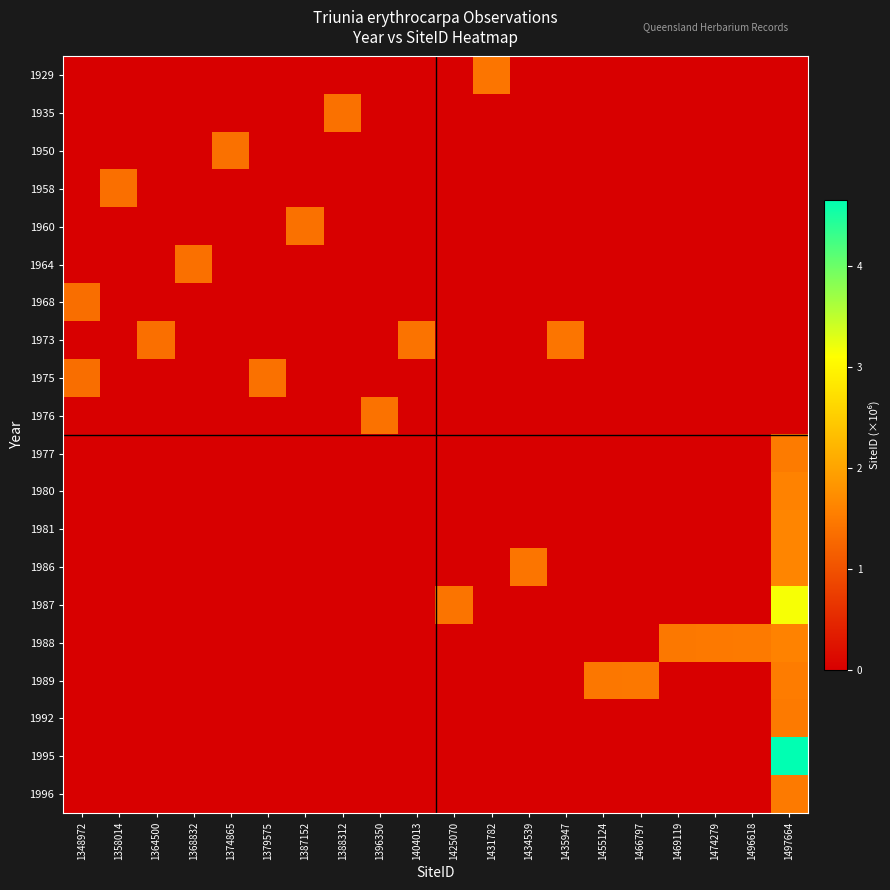

How many distinct data groups are displayed?

20